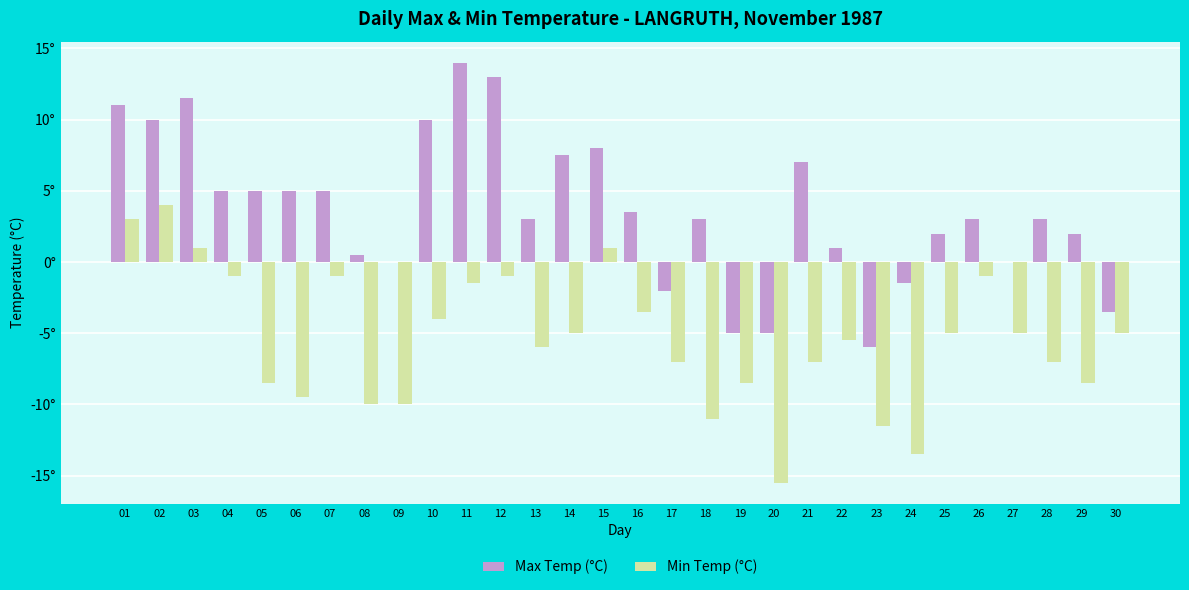

Are the bars grouped side by side (vs. stacked)?

Yes